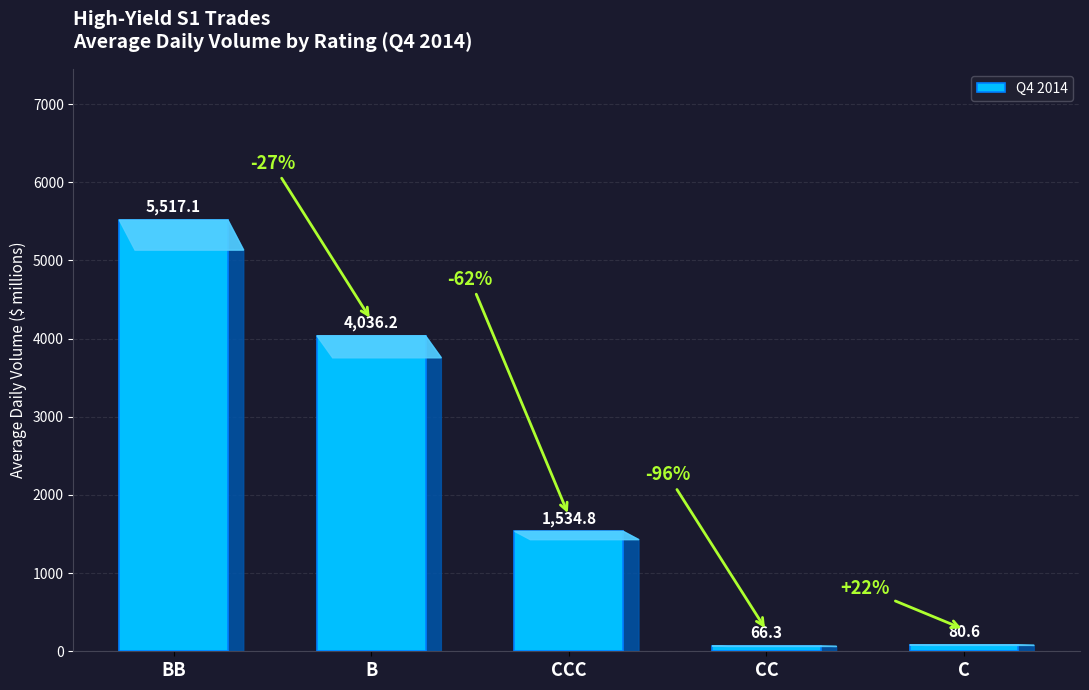

How many bars are there in total?

5